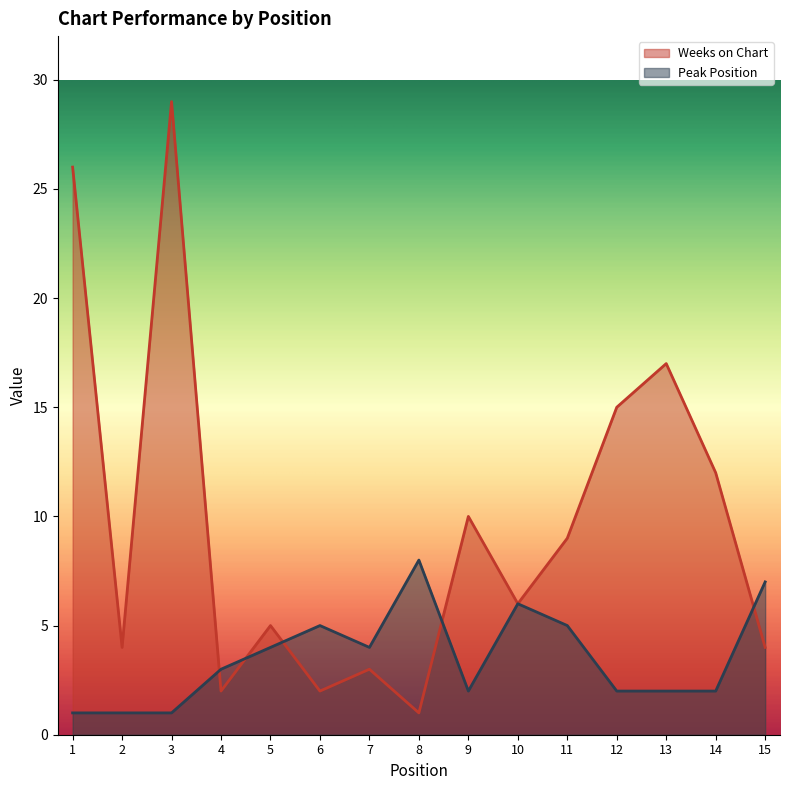

What value does the Peak Position series have at 2?

1